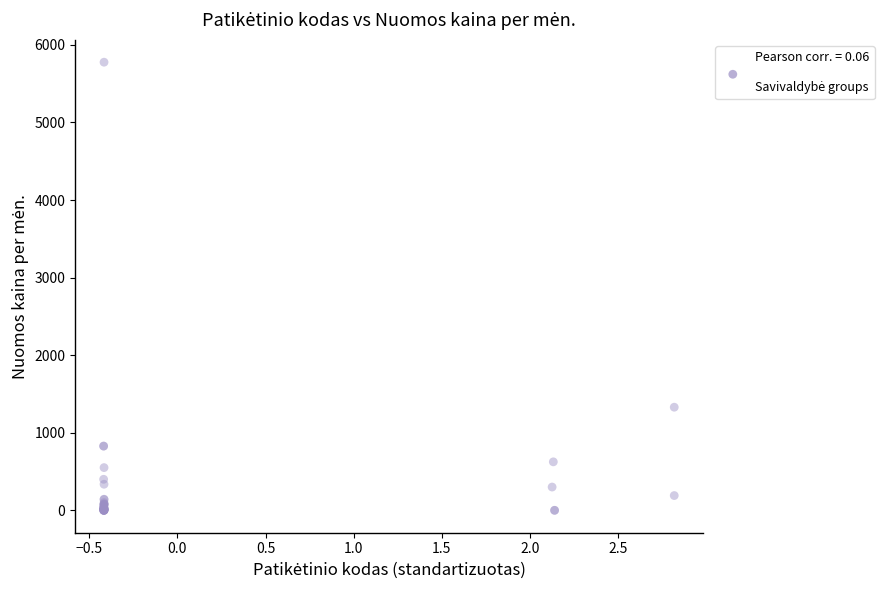

What Y value in the scatter plot is closest to 2888?

1329.3